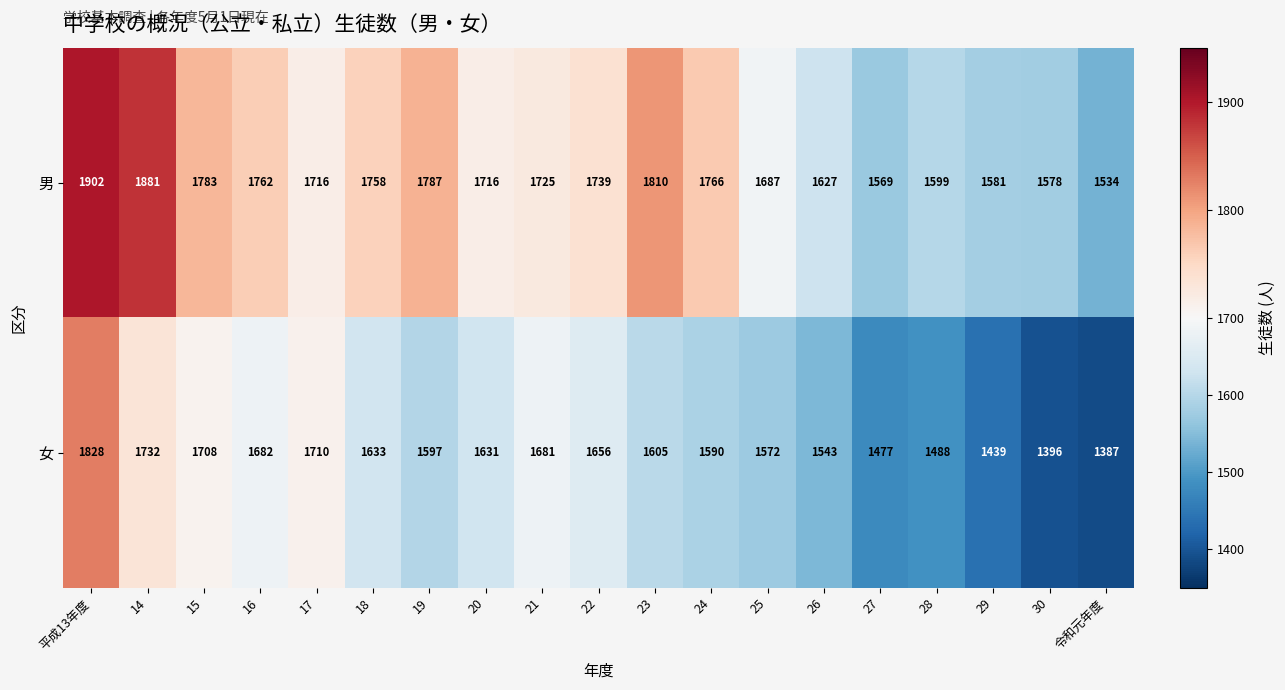

List the series in order of their peak value, lowest first.

女, 男